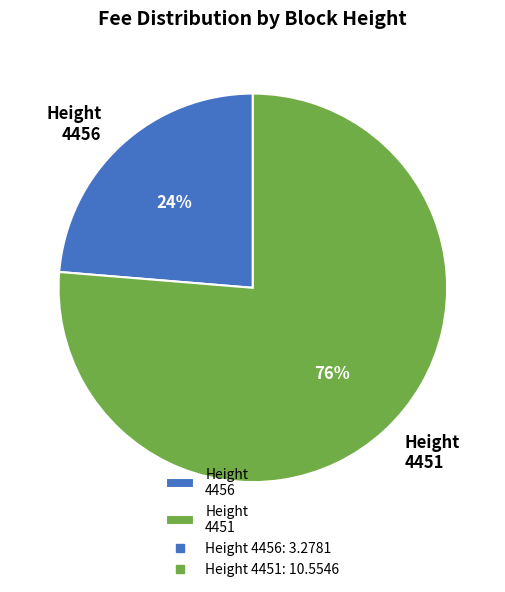

To the nearest percent, what is the average slice percentage?

50%